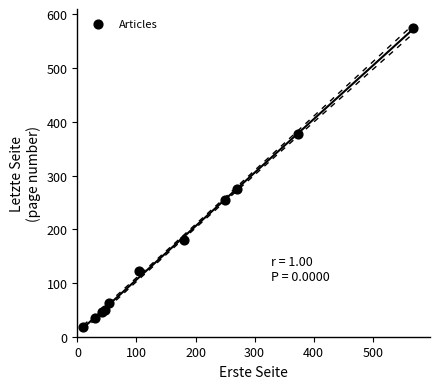

What Y value in the scatter plot is closest to 296?

275